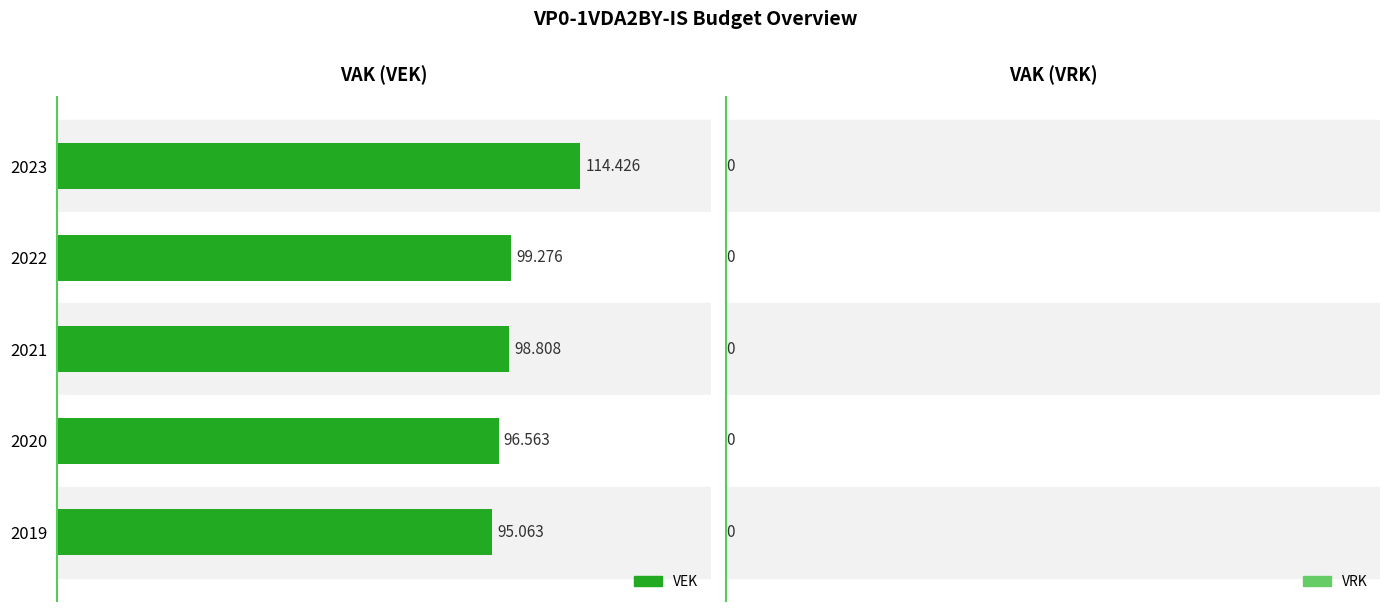

At which category is the sum across all series the highest?

2023